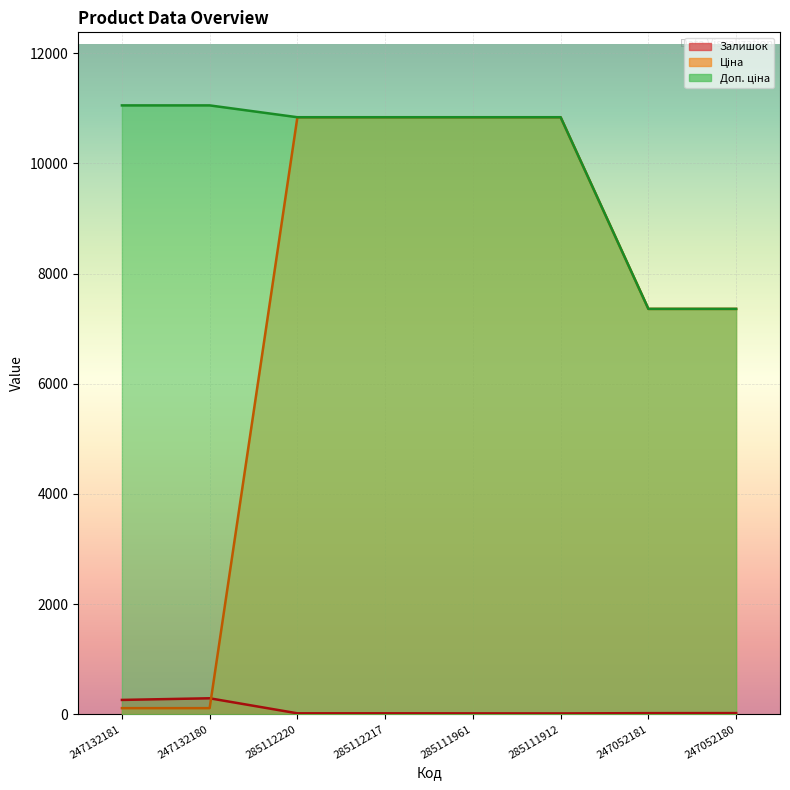

What position from the left is 285112217?

4